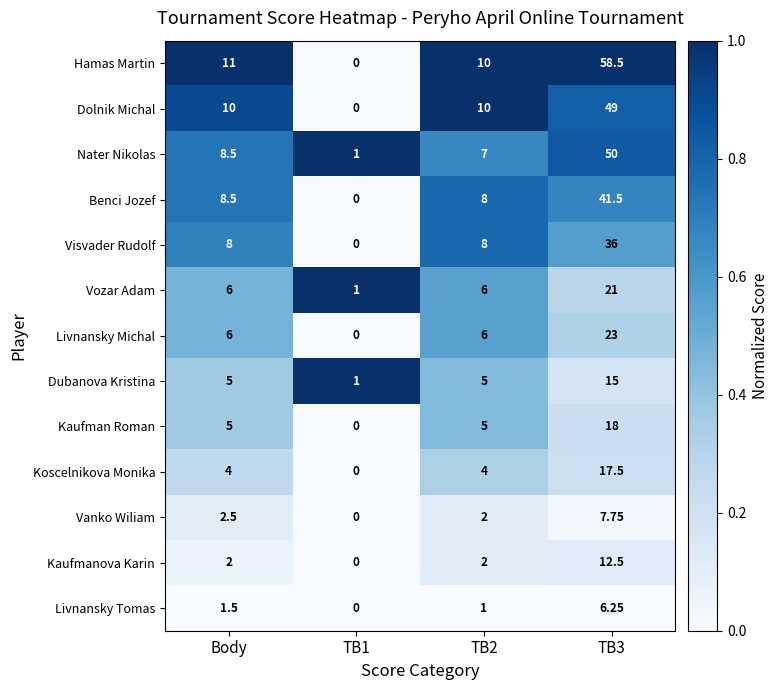

At which category is the sum across all series the highest?

TB3